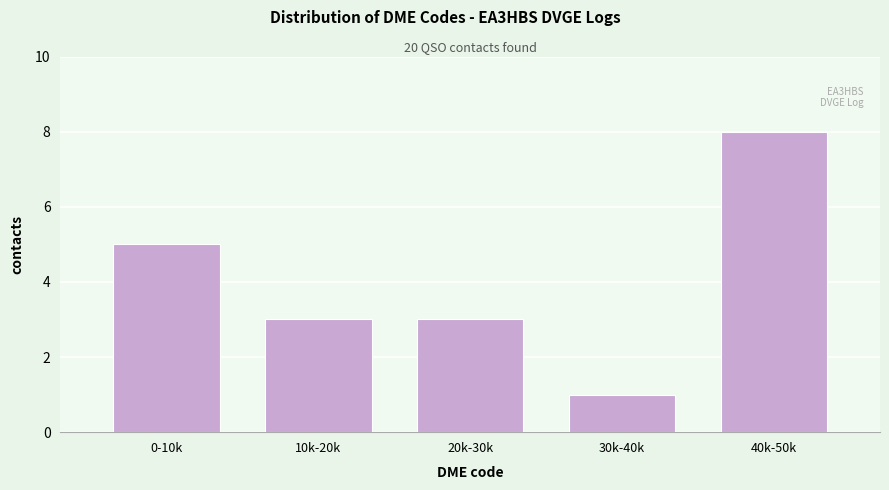

Reading left to right, what are all the values shown in this chart?

0-10k=5	10k-20k=3	20k-30k=3	30k-40k=1	40k-50k=8